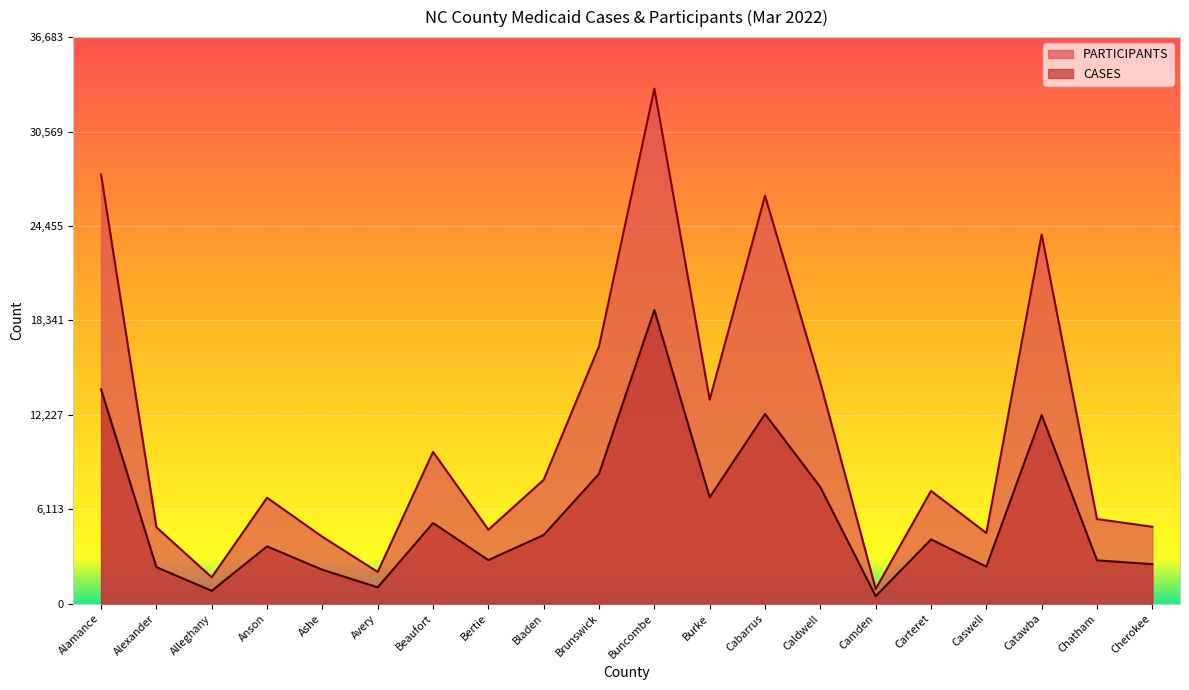

What is the spread (max minus min) of values at Carteret?

3138